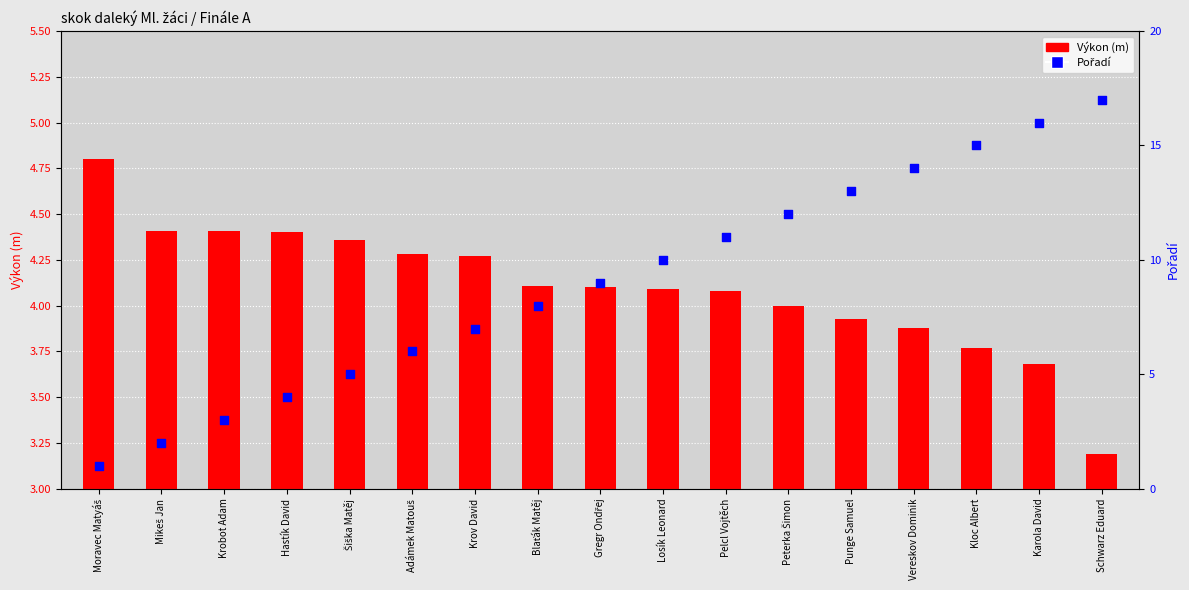

Which series reaches the maximum Y coordinate?

Pořadí